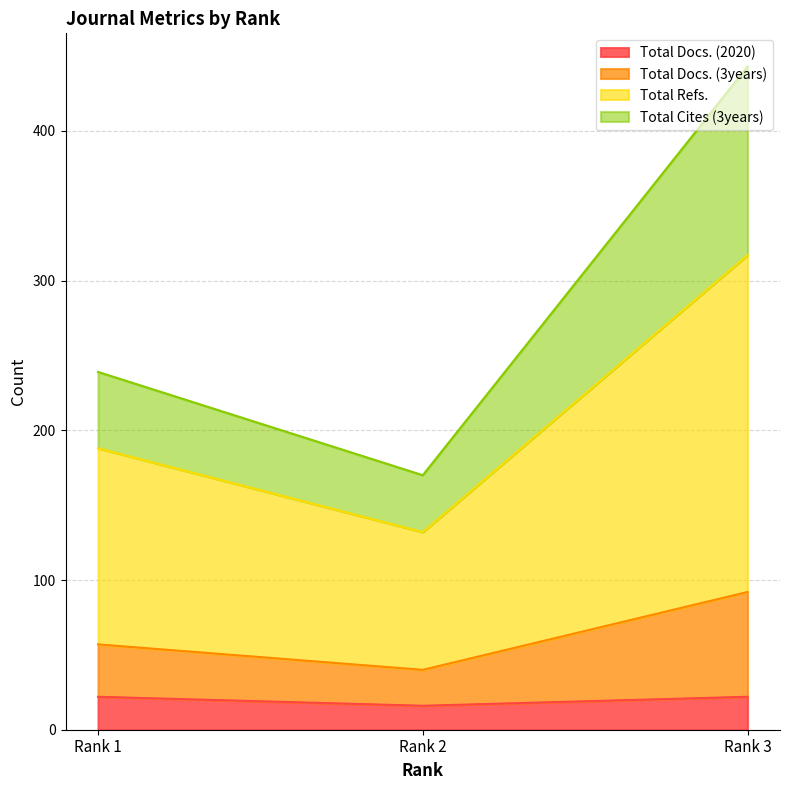

What is the lowest value of the Total Docs. (2020) series?

16